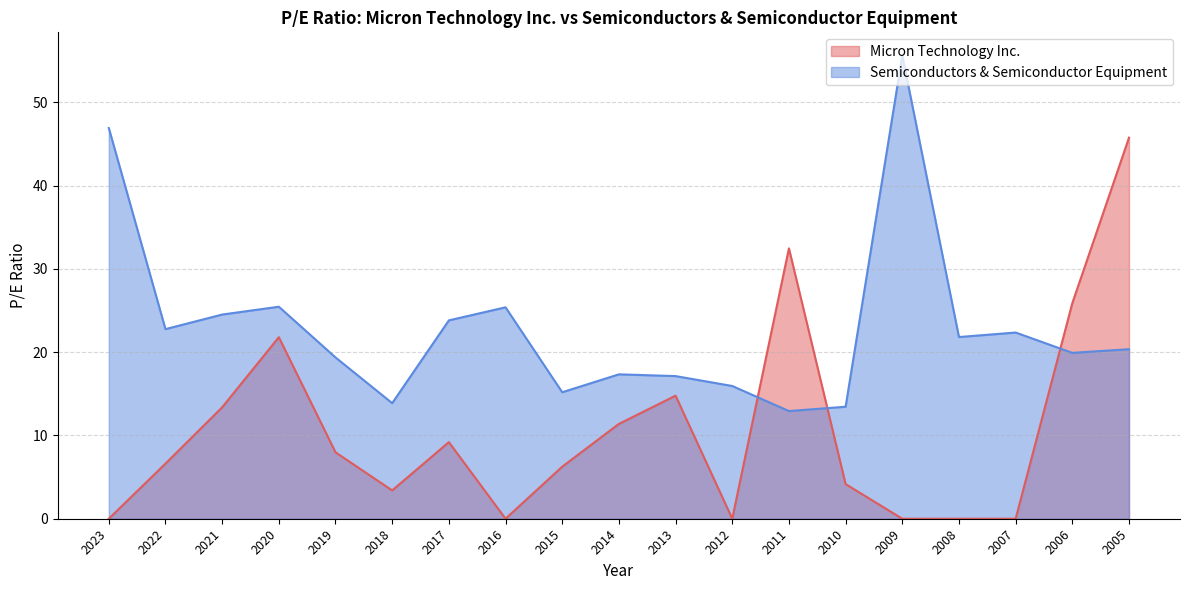

At how many categories does at least one series exceed 47?

1